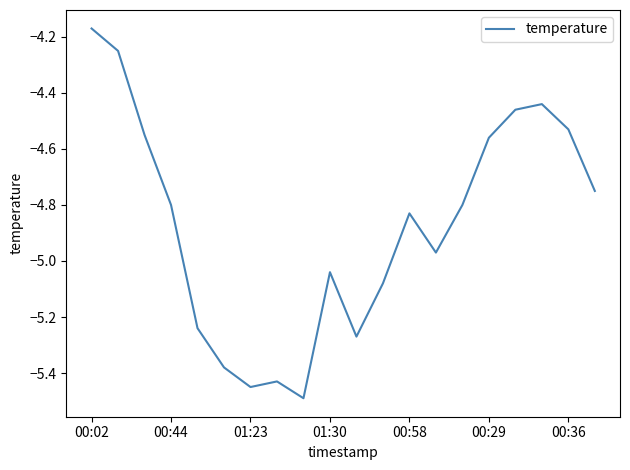

What is the difference between the maximum and minimum values?

1.3